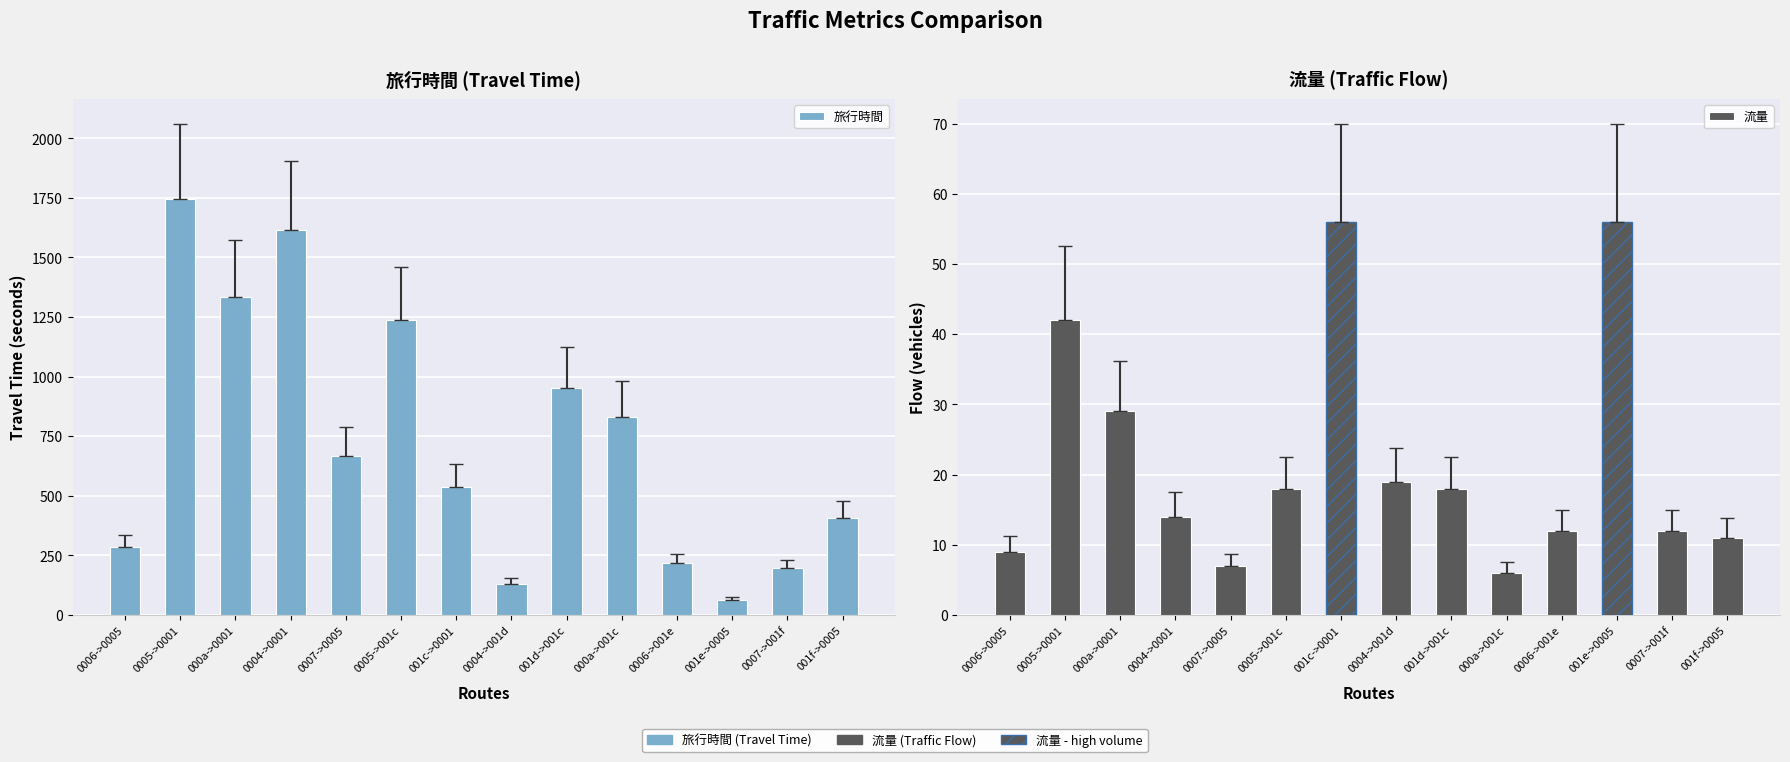

What is the difference between the maximum and minimum values in the 流量 series?

50